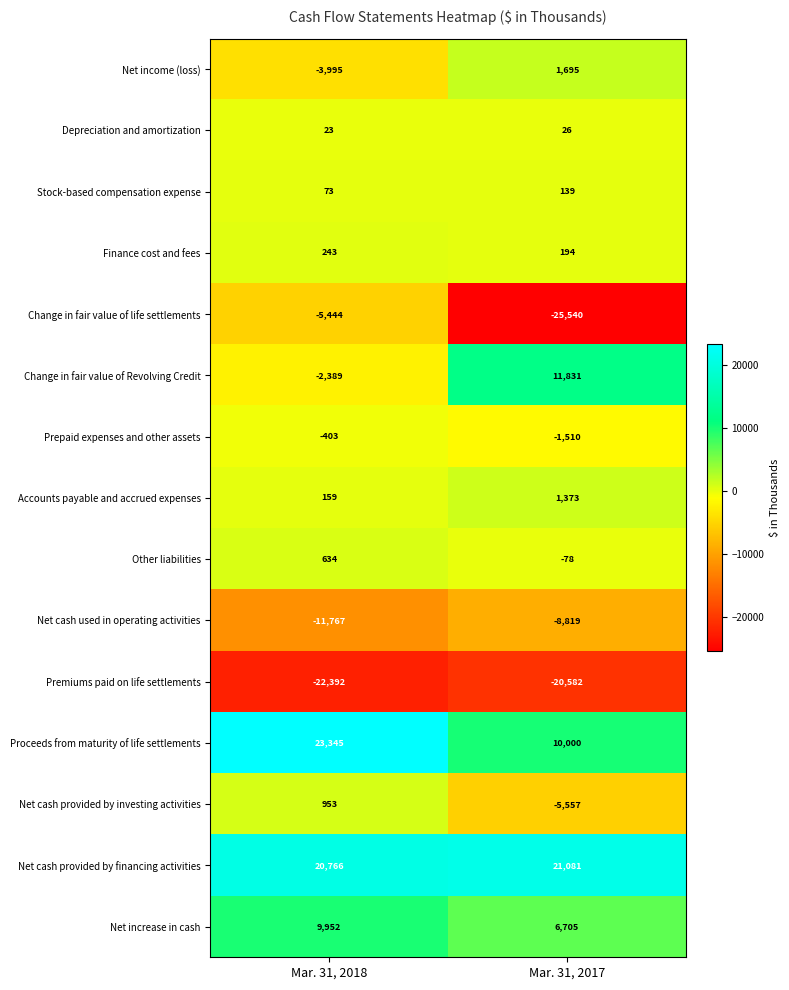

At which category is the sum across all series the highest?

Mar. 31, 2018